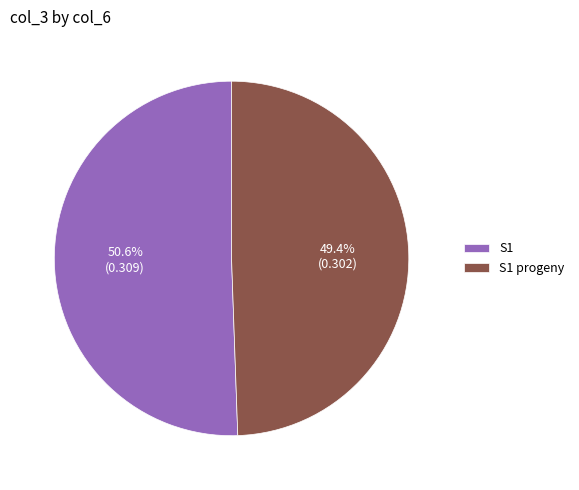

Count the number of slices in the pie.

2